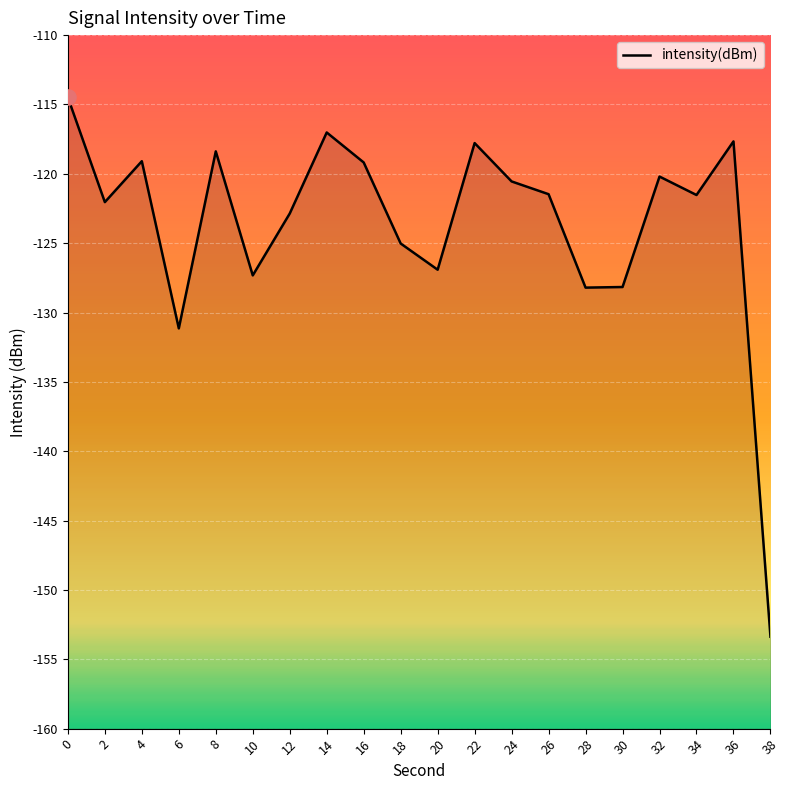

What is the change in value from 20 to 34?

+5.4